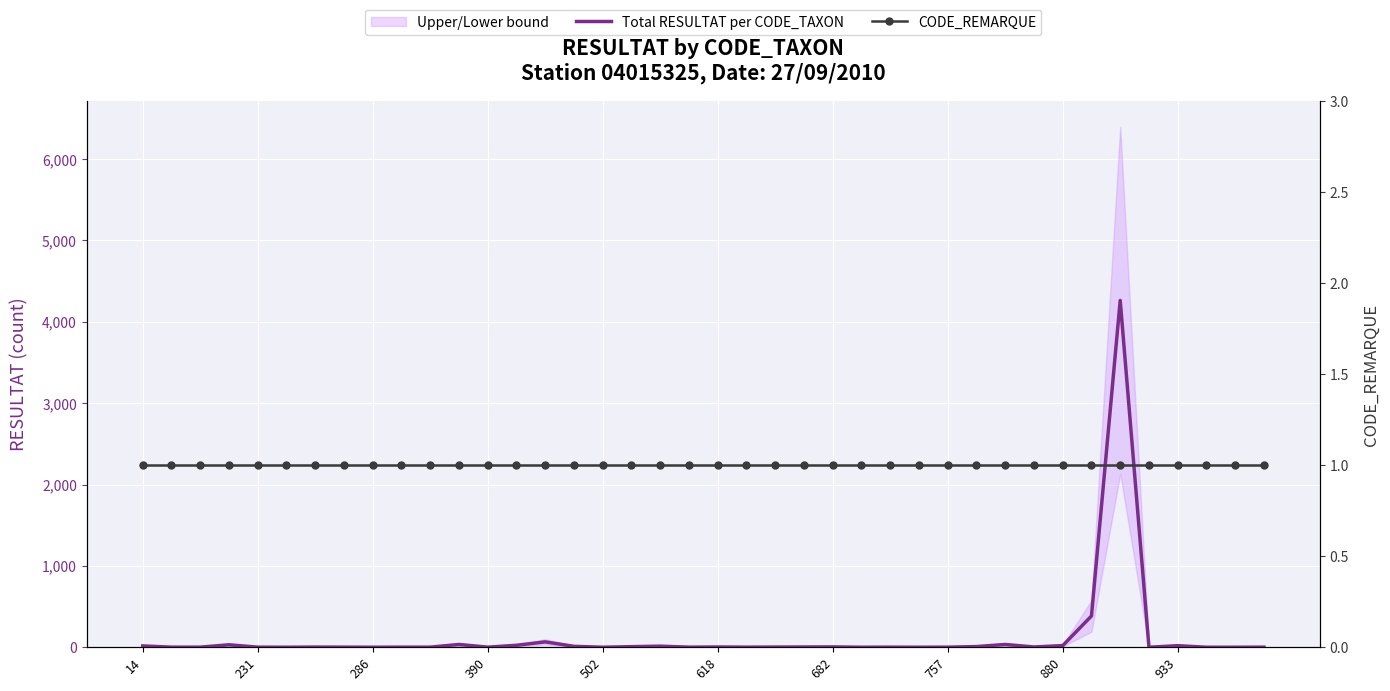

True or false: CODE_REMARQUE and Total RESULTAT per CODE_TAXON intersect in this chart.

True